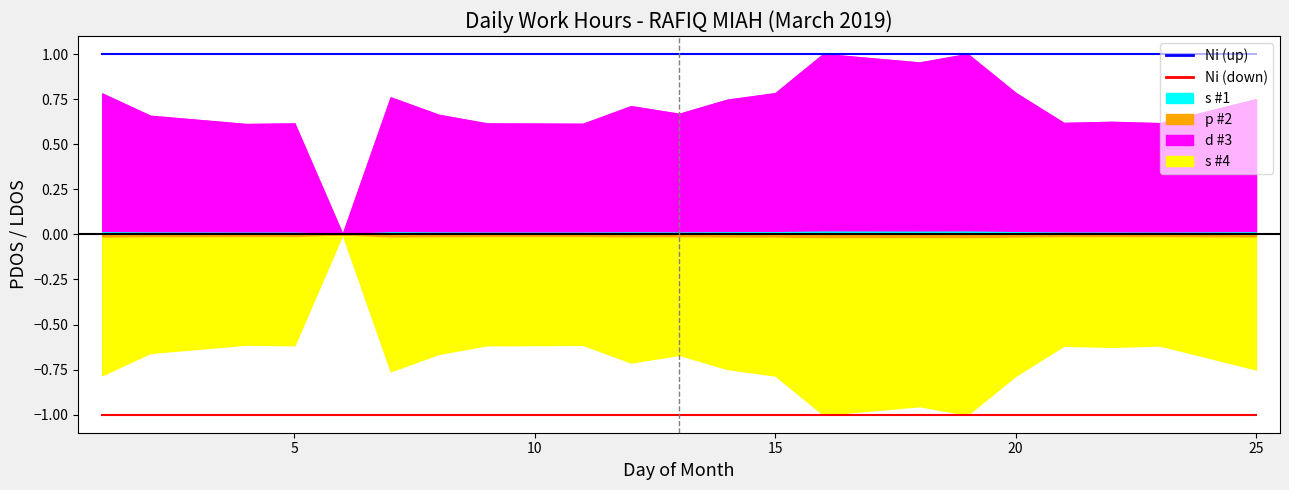

True or false: Ni (up) and Ni (down) intersect in this chart.

False